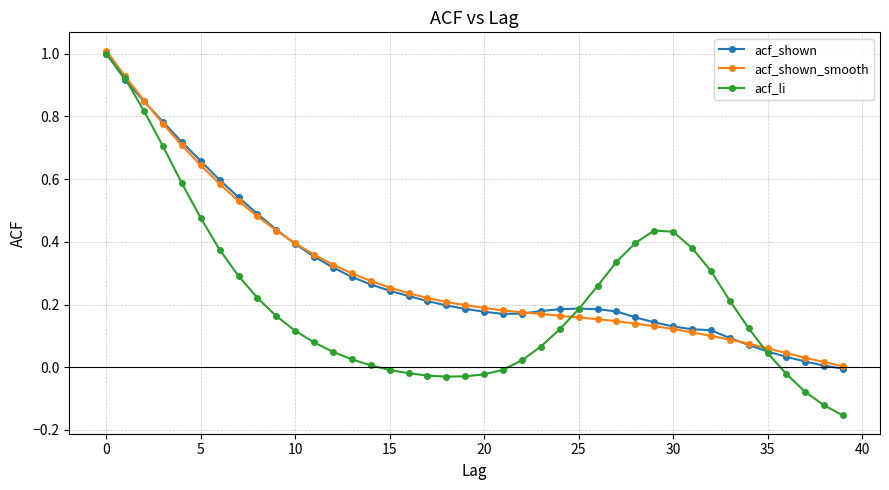

In acf_shown, how many points are lower than both neighbors (excluding endpoints)?

1